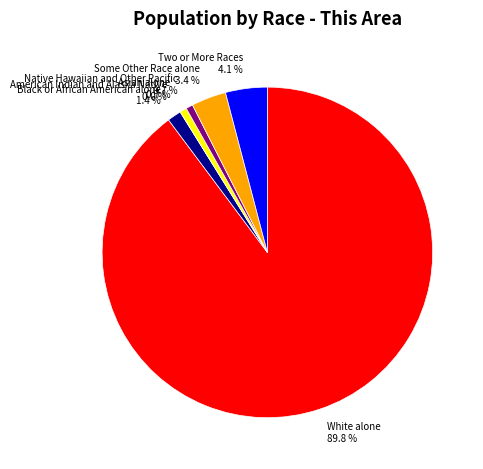

Between Some Other Race alone and Two or More Races, which is larger?

Two or More Races